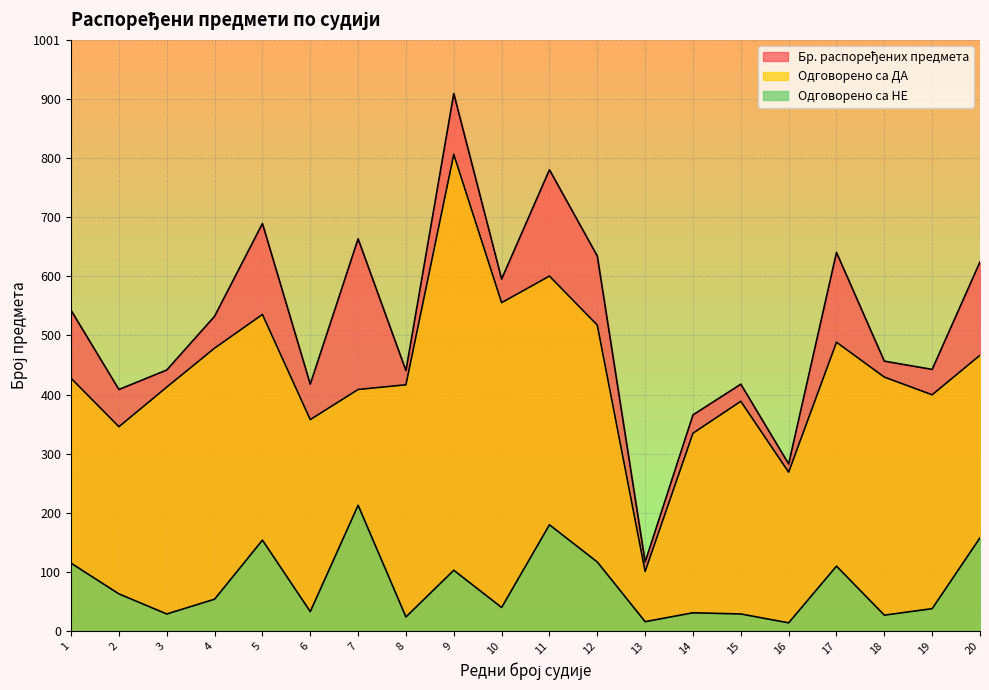

Where does the Бр. распоређених предмета series first go above 533?

1